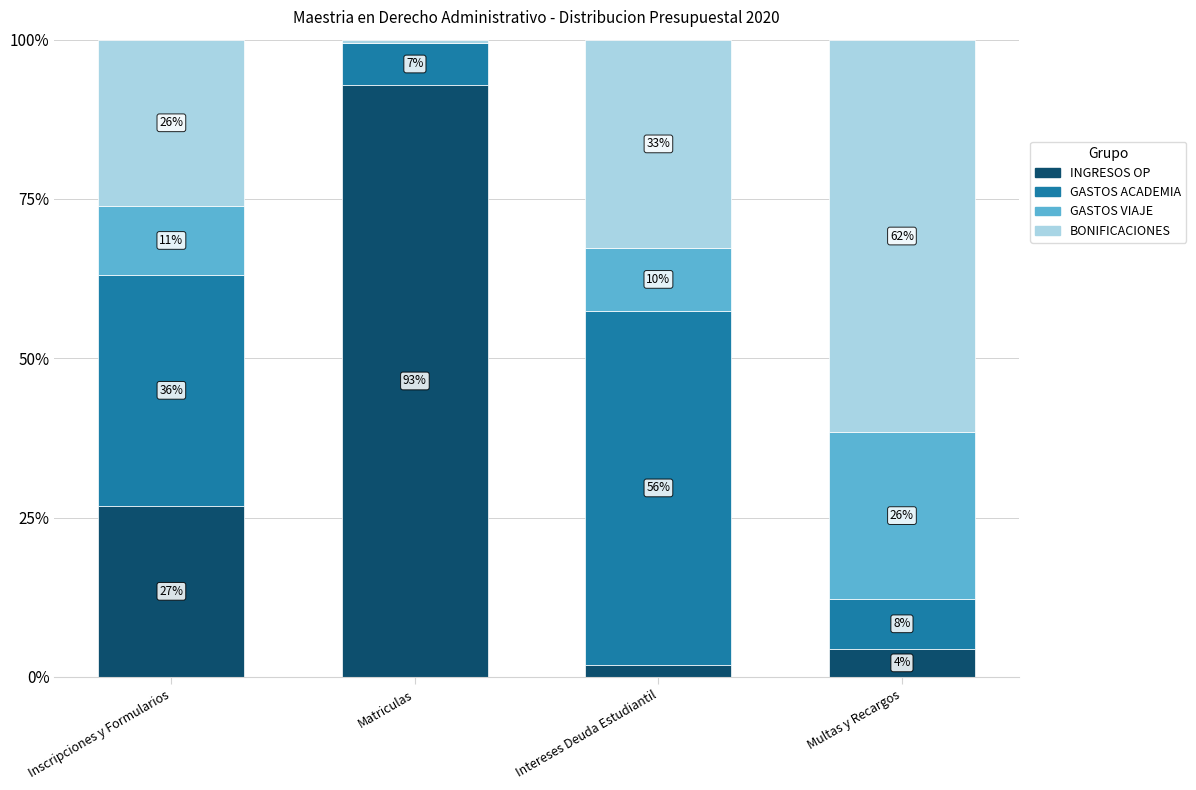

Are the bars grouped side by side (vs. stacked)?

No